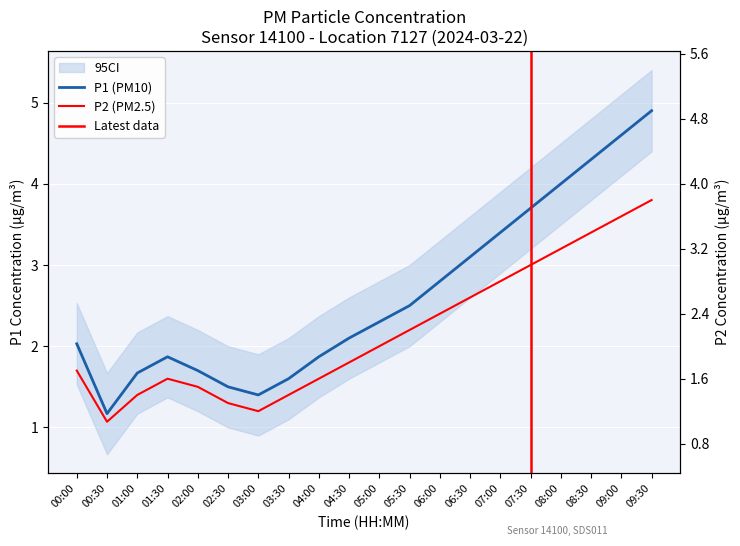

What is the sum of all P1 values?

52.5